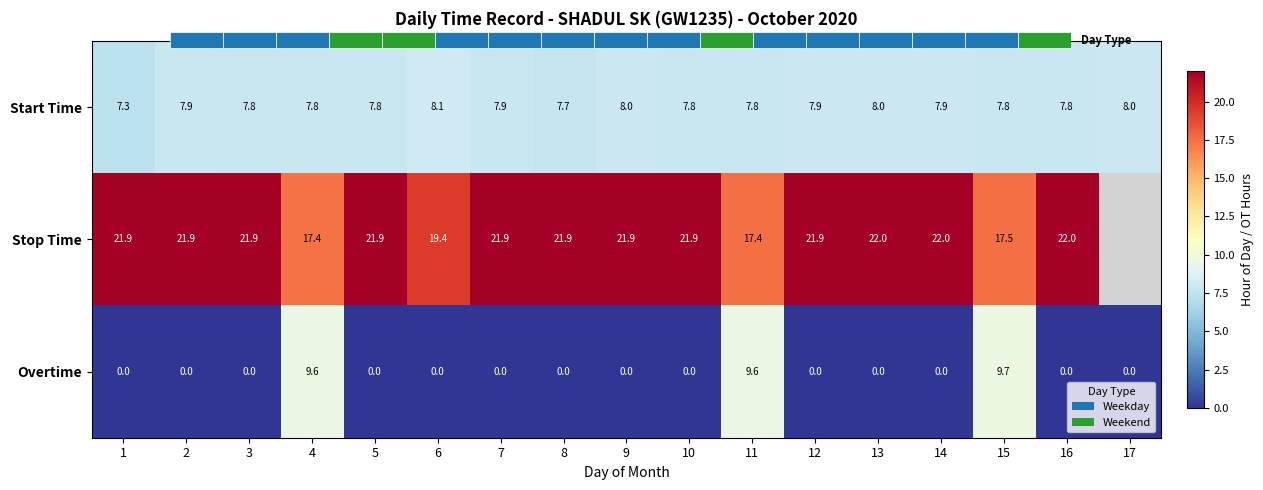

What is the sum of the Stop Time values at 10 and 16?

43.9